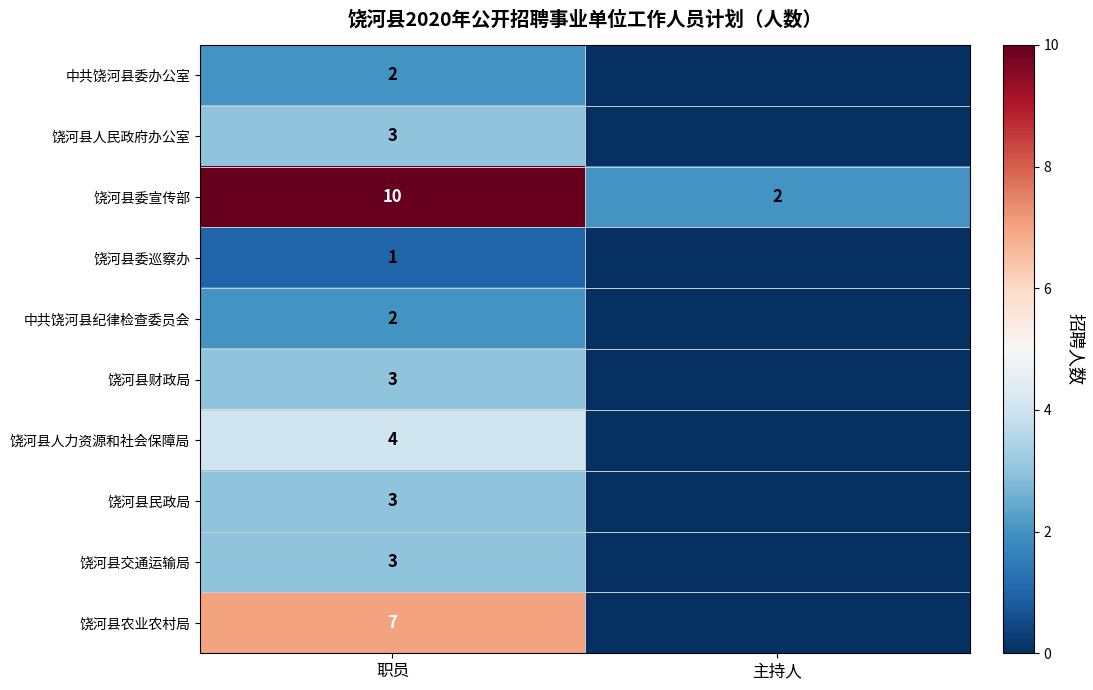

What is the total value across all series at 职员?

38